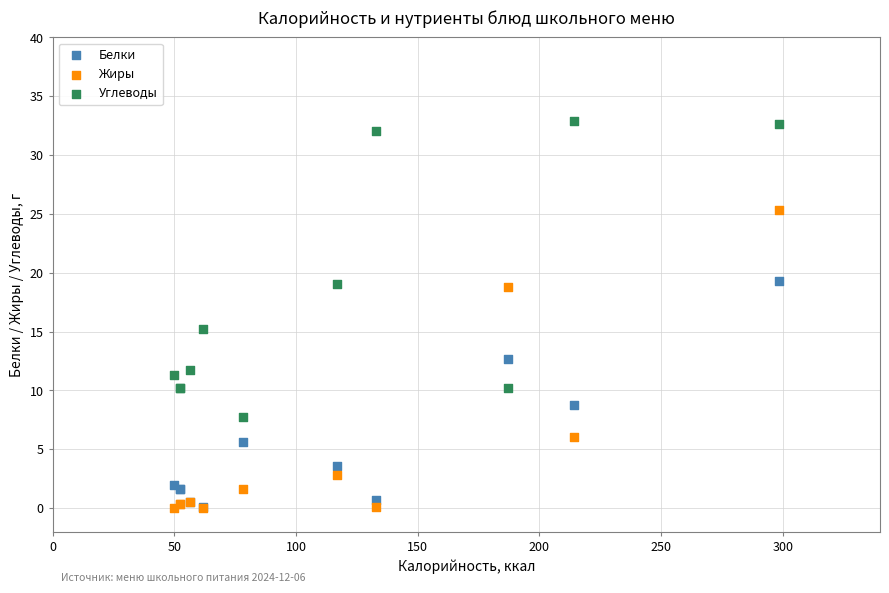

What are all the series names shown in the legend?

Белки, Жиры, Углеводы